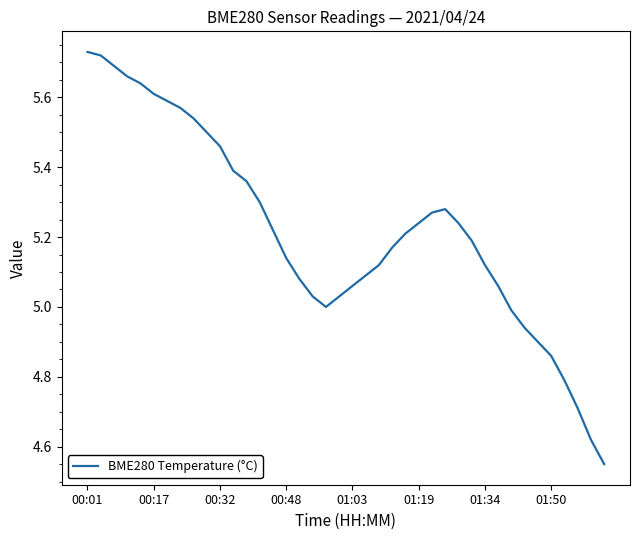

How many lines are shown in the chart?

1